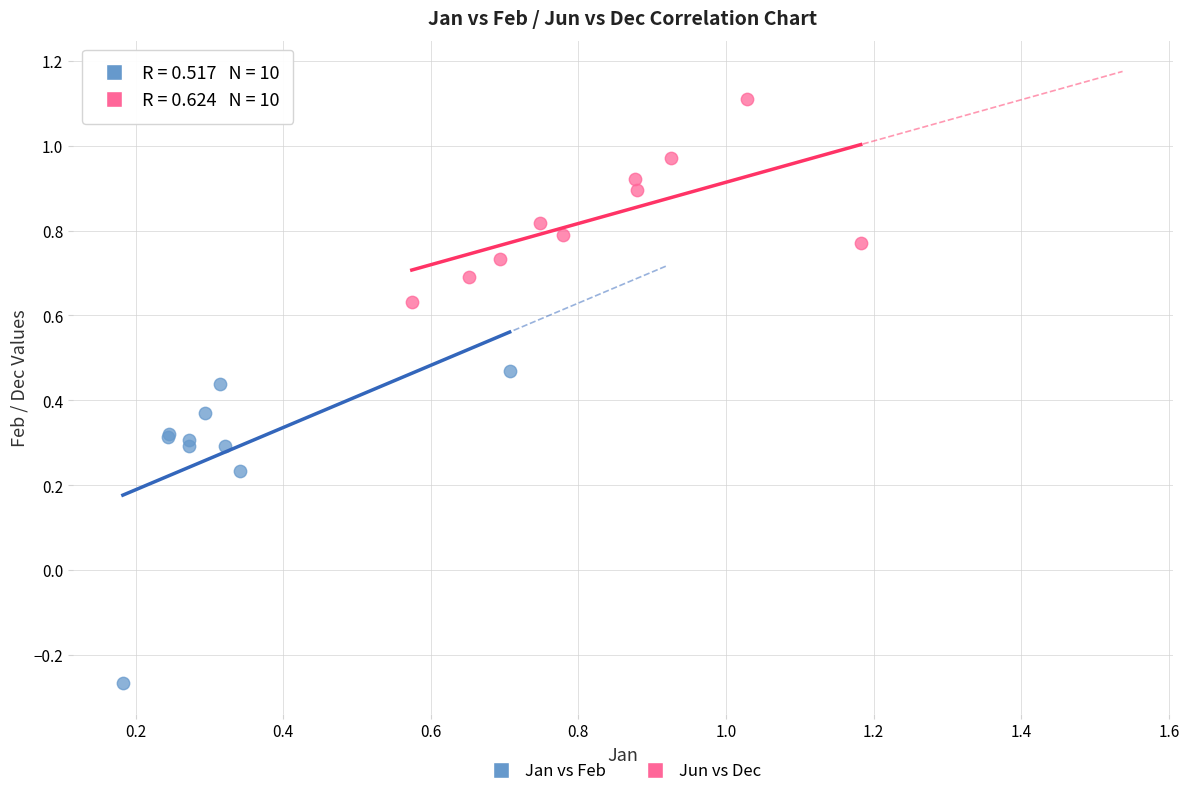

Which series contains the highest Y value?

Jun vs Dec